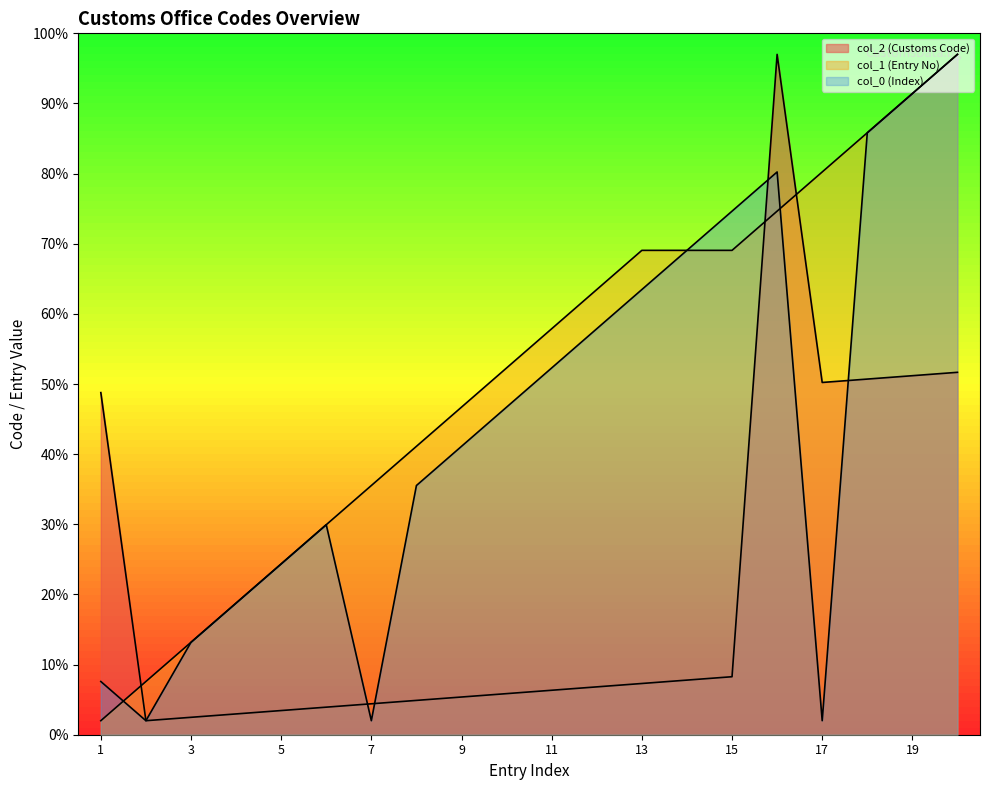

Reading right to left, transcribe all the data shown in this chart.

col_2 (Customs Code): 20=51.7	19=51.2	18=50.7	17=50.2	16=97.0	15=8.3	14=7.8	13=7.3	12=6.8	11=6.3	10=5.9	9=5.4	8=4.9	7=4.4	6=3.9	5=3.4	4=3.0	3=2.5	2=2.0	1=48.8
col_1 (Entry No): 20=97.0	19=91.4	18=85.8	17=80.2	16=74.6	15=69.1	14=69.1	13=69.1	12=63.5	11=57.9	10=52.3	9=46.7	8=41.1	7=35.5	6=29.9	5=24.4	4=18.8	3=13.2	2=7.6	1=2.0
col_0 (Index): 20=97.0	19=91.4	18=85.8	17=2.0	16=80.2	15=74.6	14=69.1	13=63.5	12=57.9	11=52.3	10=46.7	9=41.1	8=35.5	7=2.0	6=29.9	5=24.4	4=18.8	3=13.2	2=2.0	1=7.6